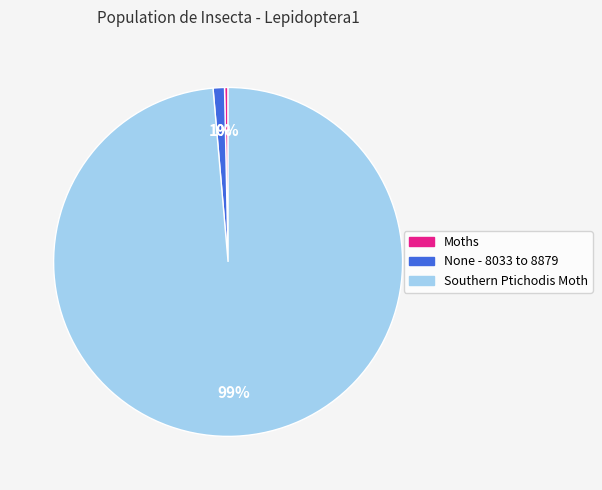

Which category accounts for the majority?

Southern Ptichodis Moth